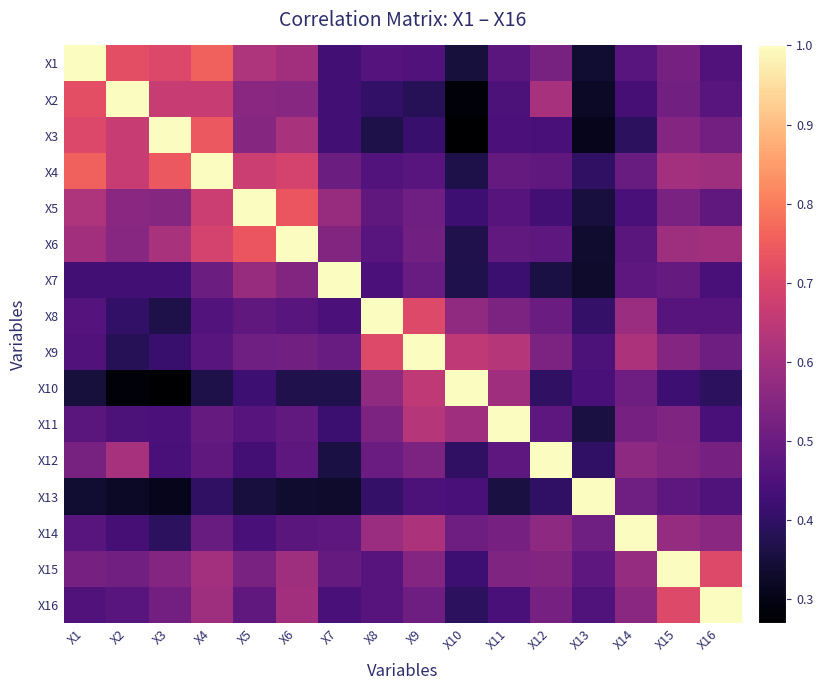

At which category is the sum across all series the highest?

X4